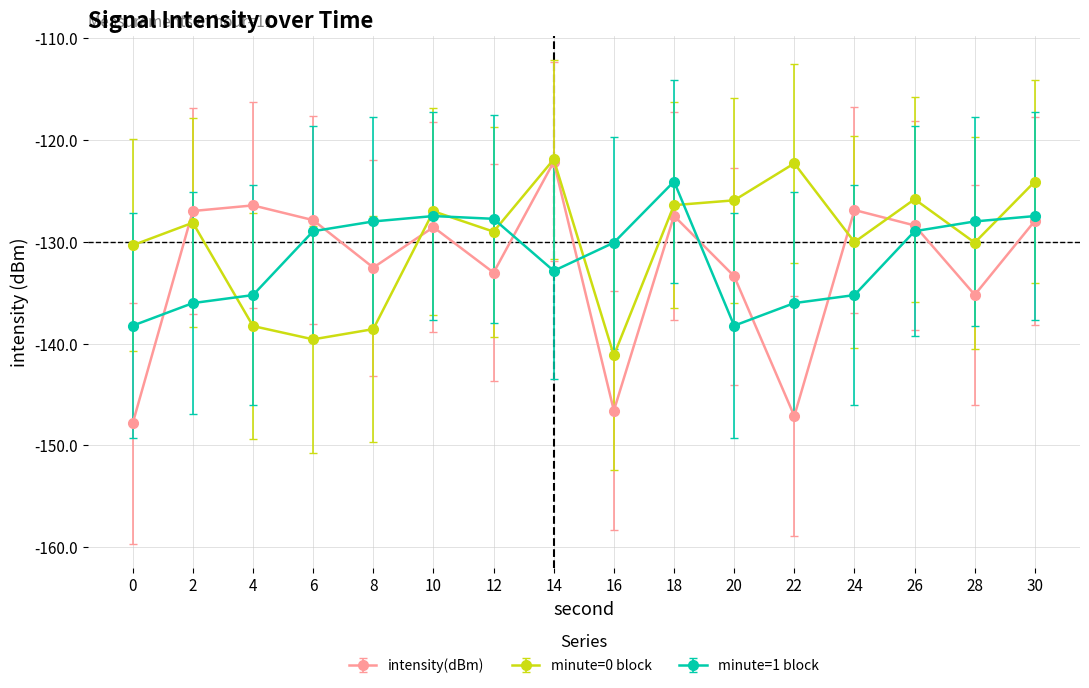

What is the difference between the maximum and minimum values in the minute=0 block series?

19.3